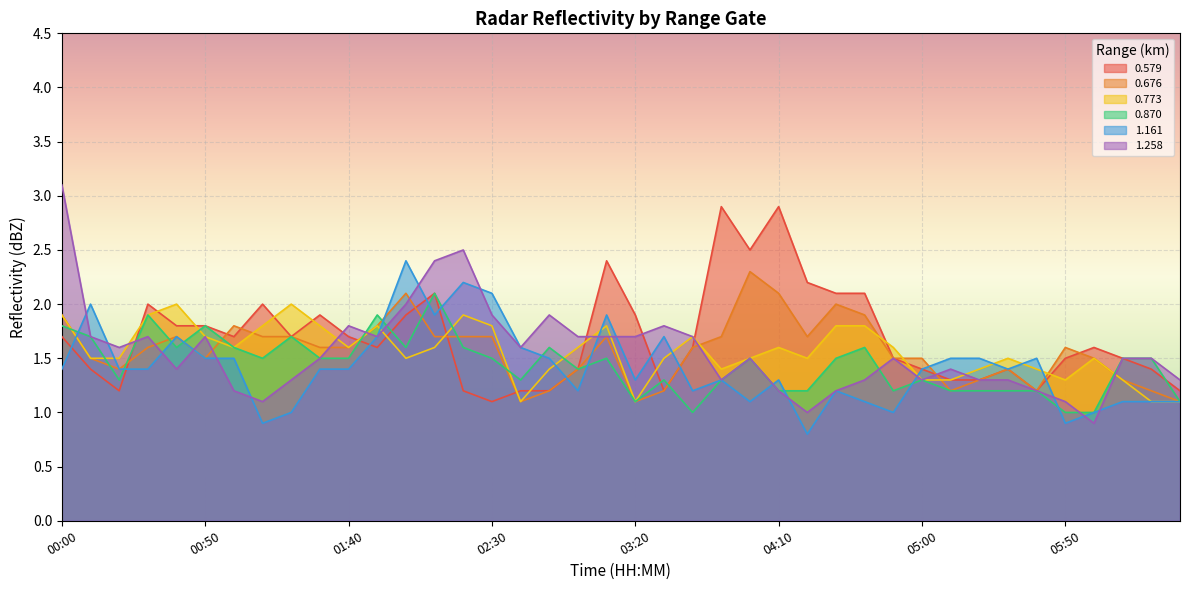

At which category does 1.161 reach its first local peak?

00:10